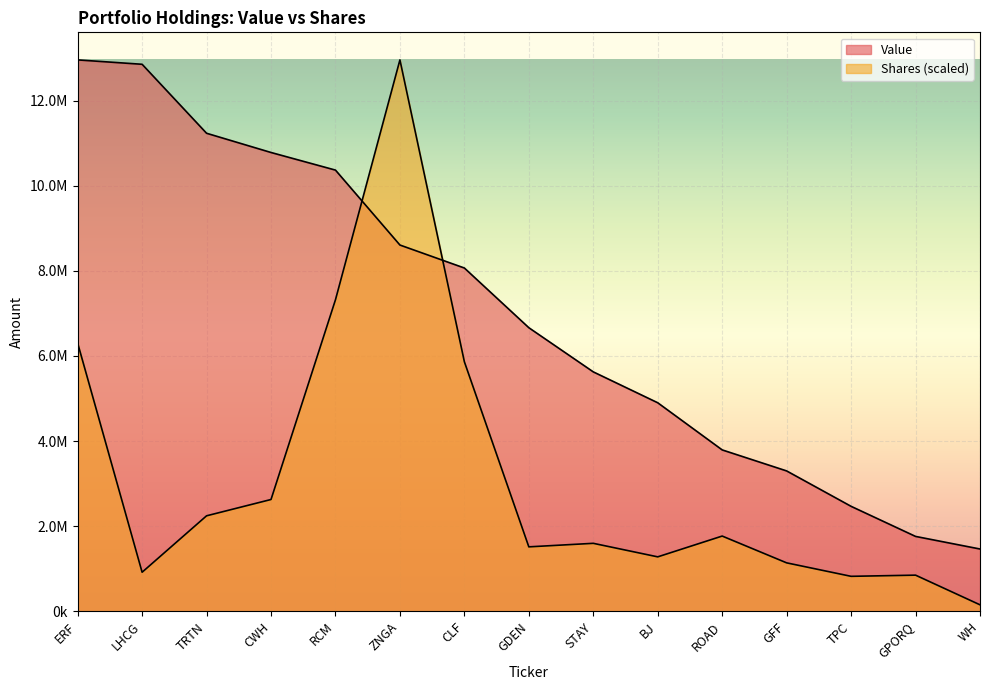

Rank the series at ZNGA from lowest to highest value.

Value, Shares or principal amount